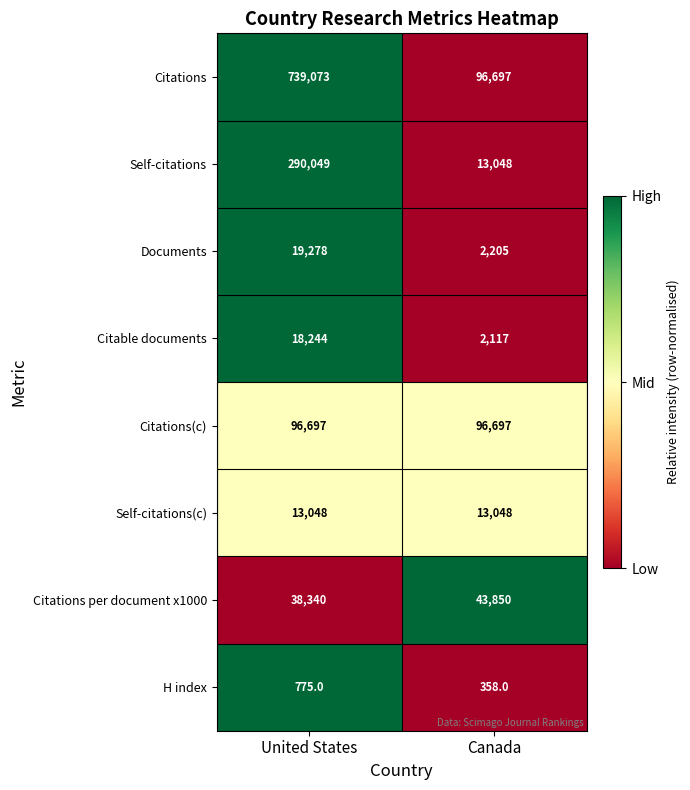

How many categories are shown in the chart?

2